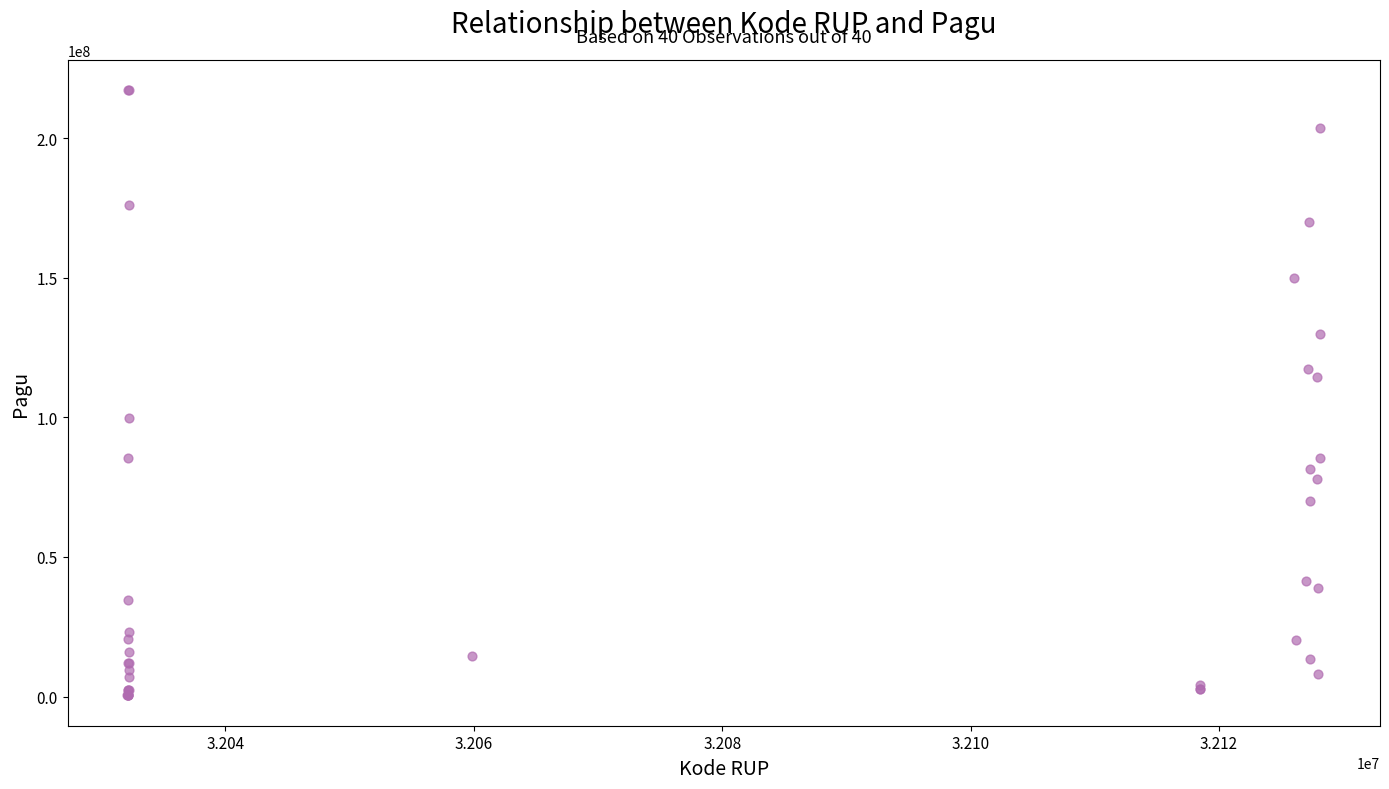

What Y value in the scatter plot is closest to 108830000?

114296000